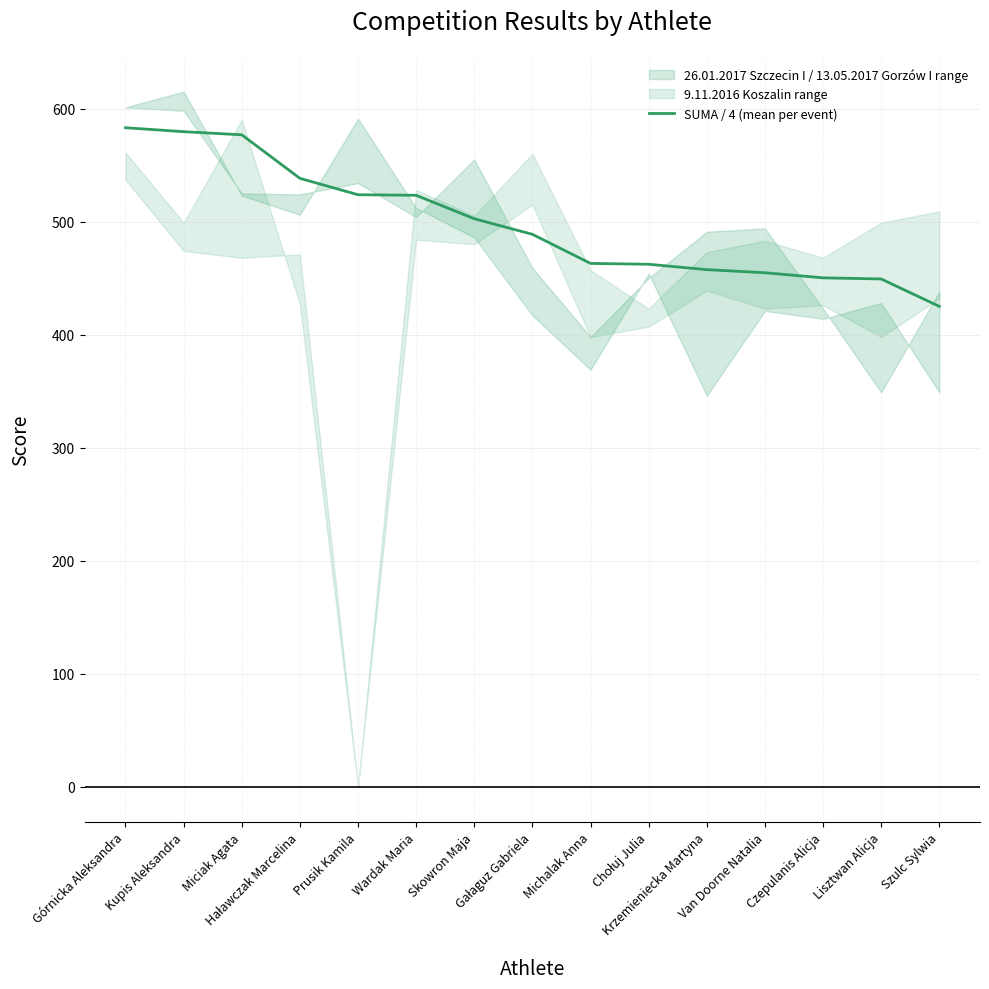

The value at Lisztwan Alicja is 170.9. True or false?

False